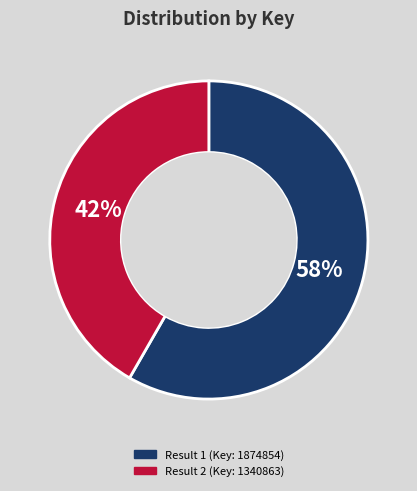

To the nearest percent, what is the average slice percentage?

50%